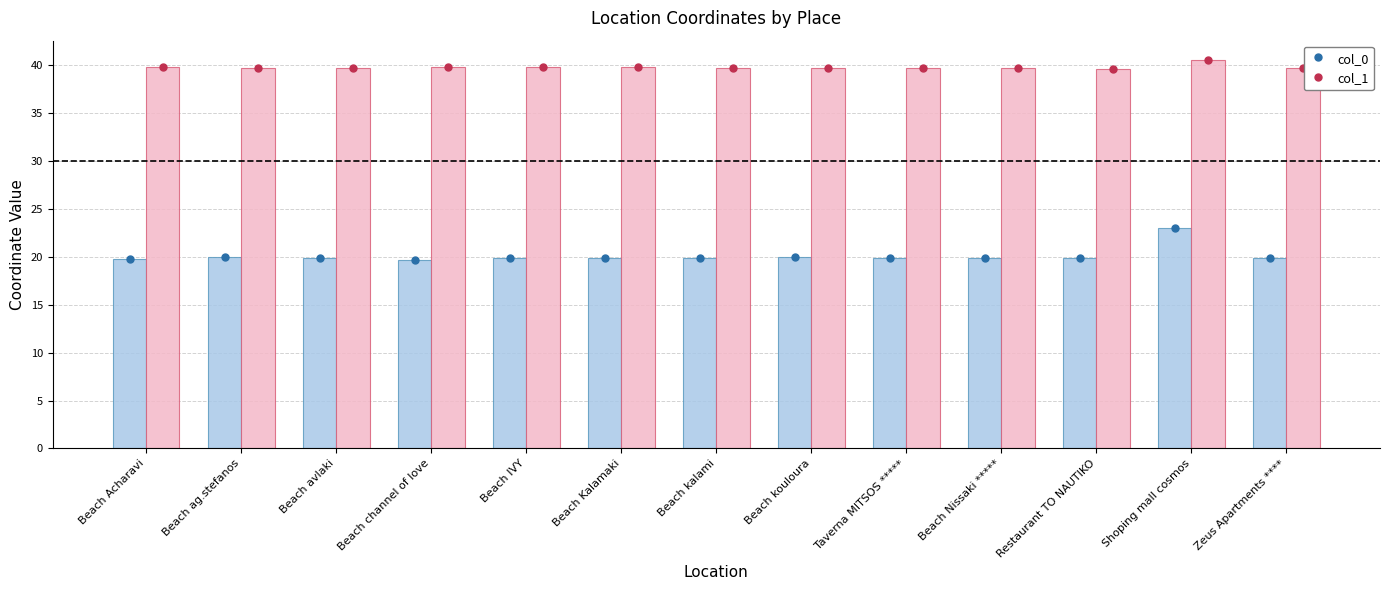

List the series in order of their overall mean, lowest first.

col_0, col_1